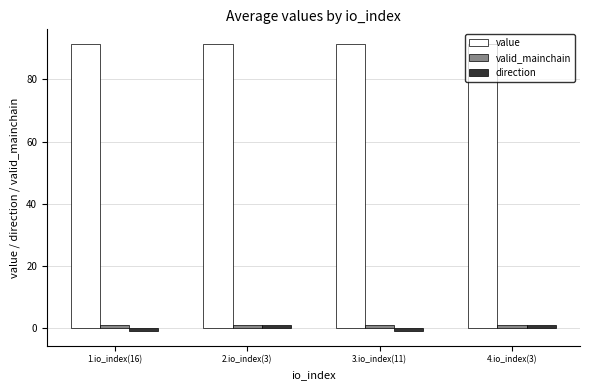

What is the greatest value displayed?

91.5